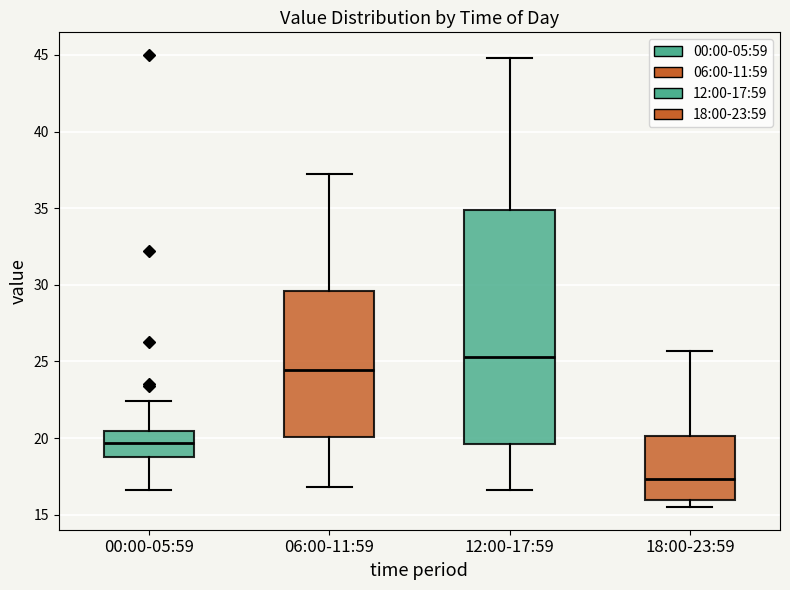

Where does the upper whisker of the box for 06:00-11:59 end on the y-axis? The values are not printed on the chart, so give them approximately, as read against the axis.

37.0